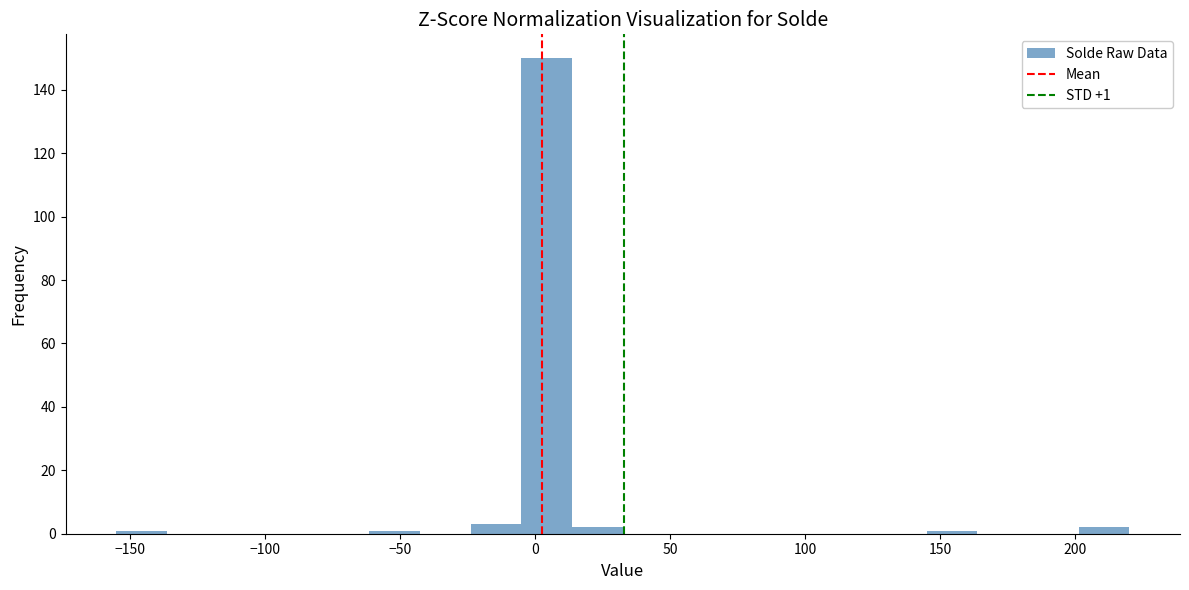

Around what value on the x-axis is the tallest bar? Give the approximate position of its centre, as read against the axis.

5